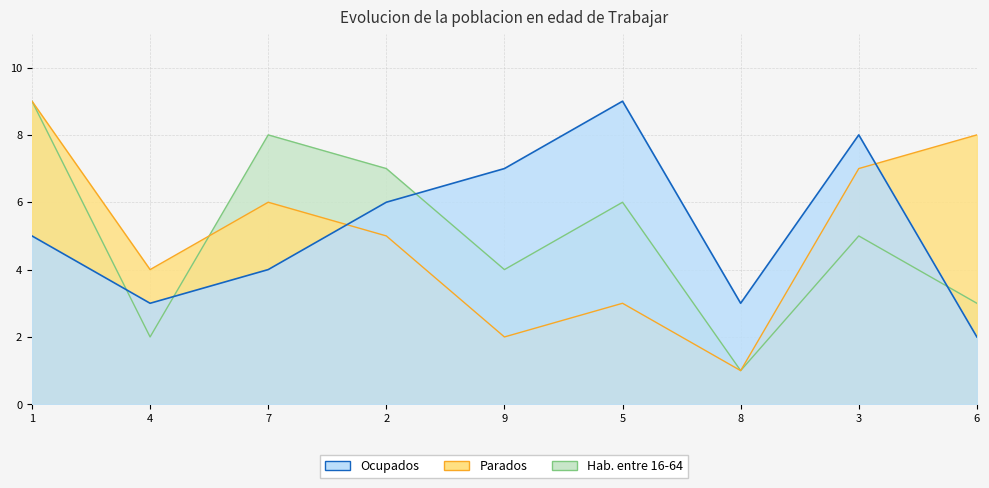

True or false: Parados has a value of 4 at 4.

True